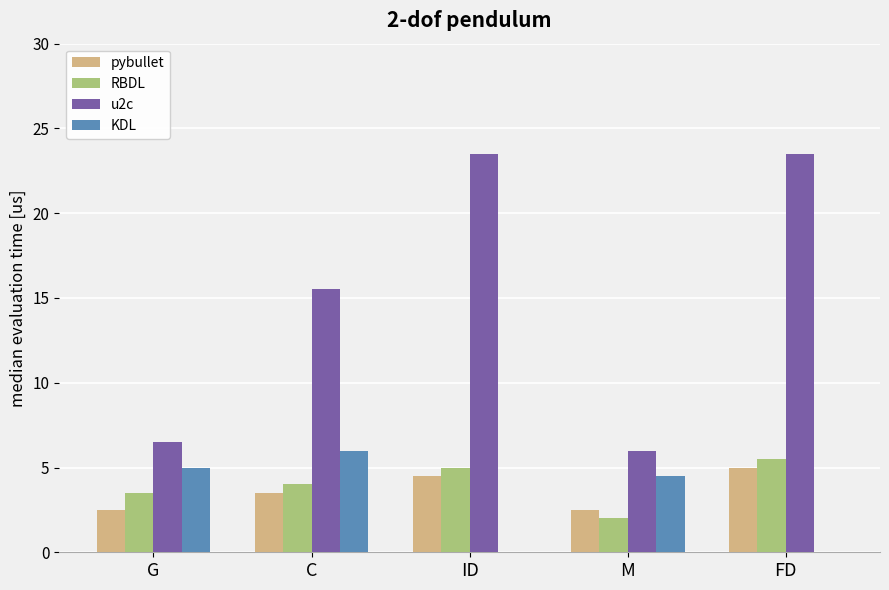

Where does the pybullet series first go above 3?

C